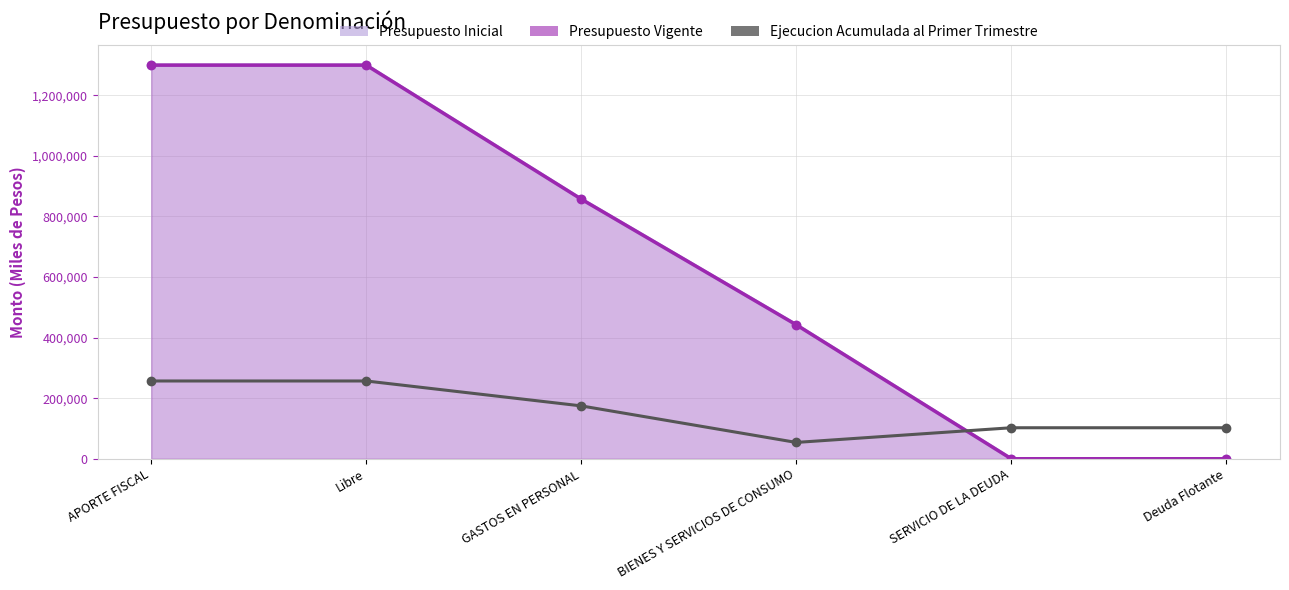

What position from the left is Deuda Flotante?

6